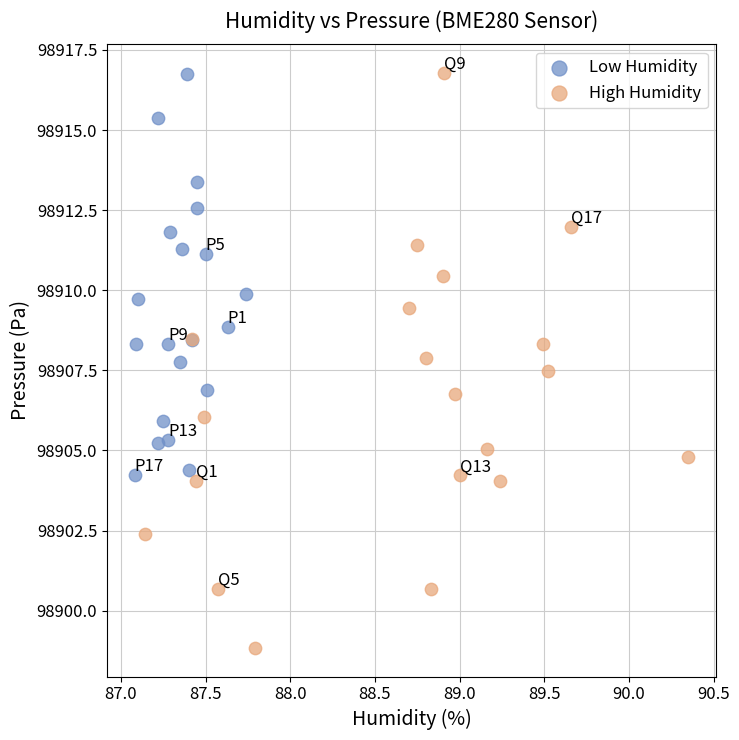

Which series contains the lowest Y value?

High Humidity